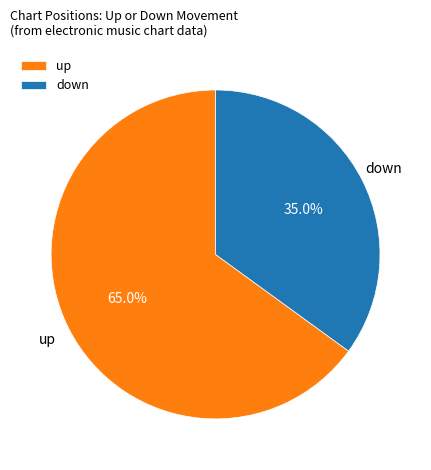

To the nearest percent, what portion does down represent?

35%